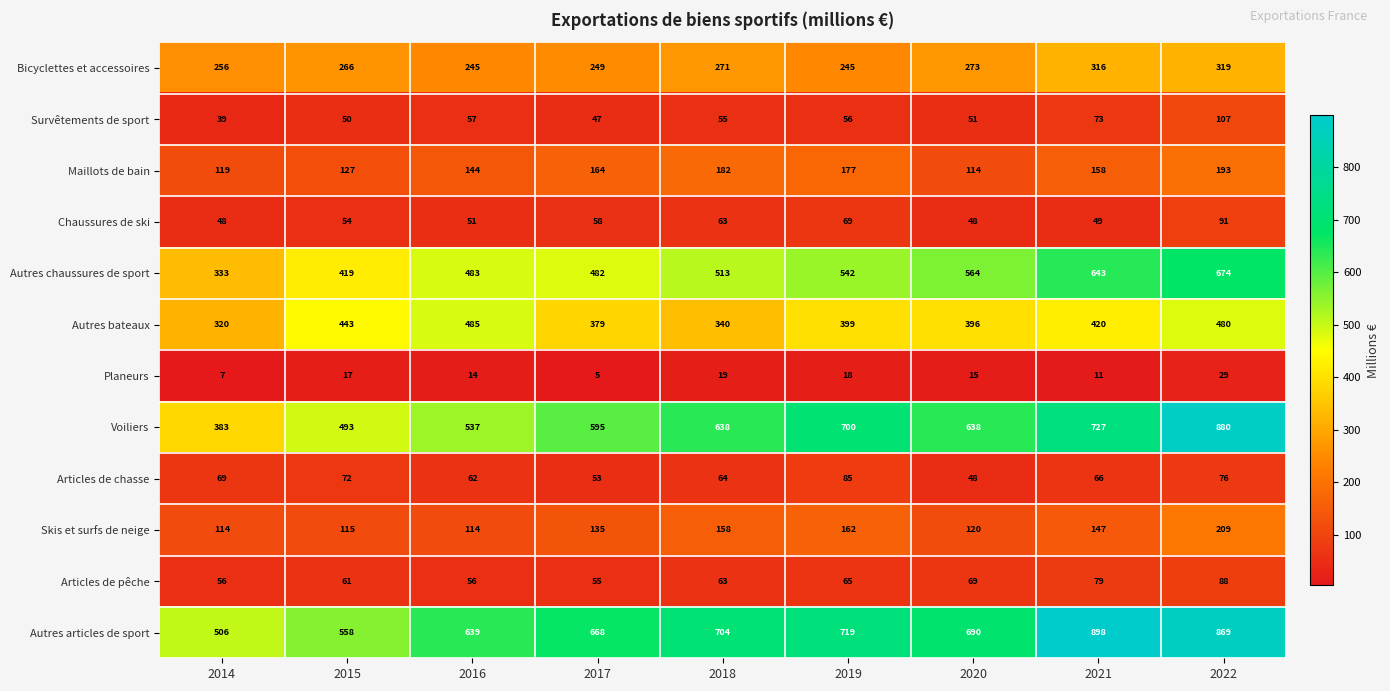

The Maillots de bain series shows 114 at 2020. True or false?

True